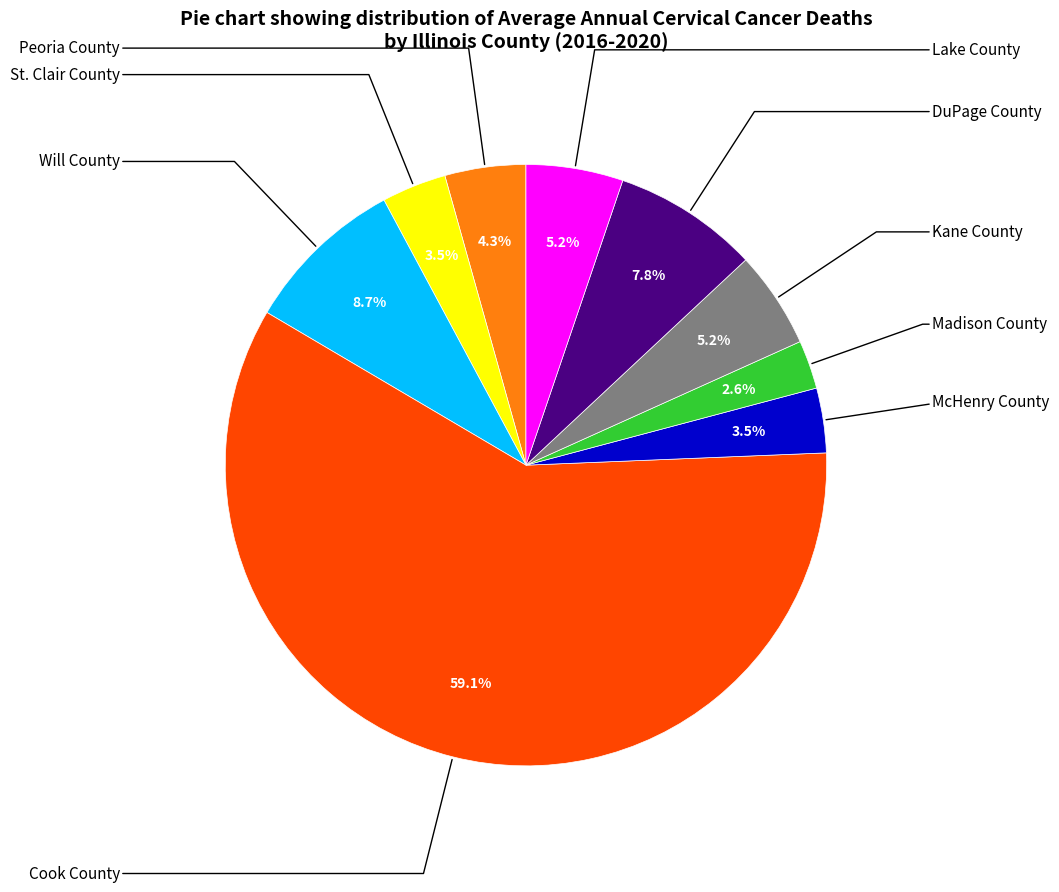

Which category has the smallest portion of the pie?

Madison County